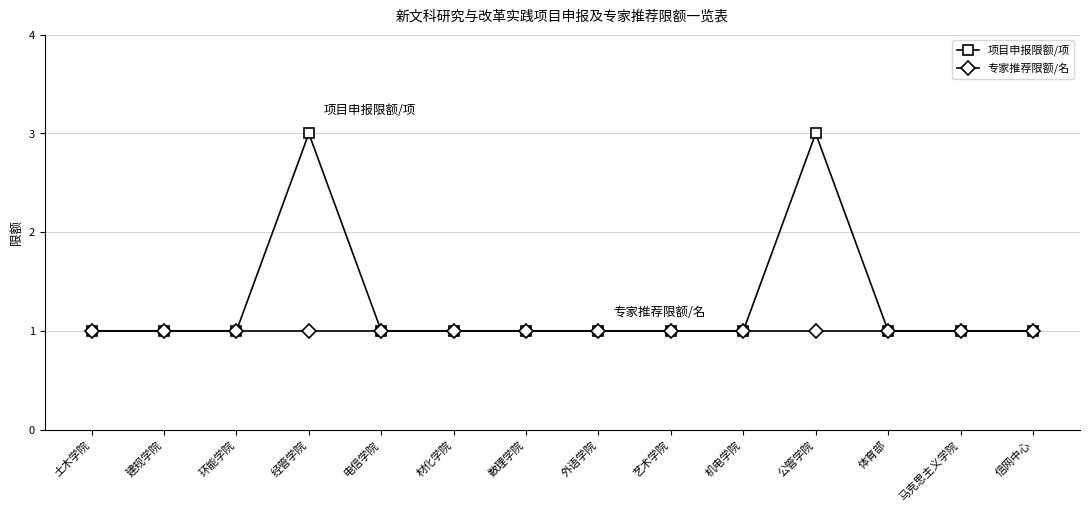

Reading left to right, transcribe all the data shown in this chart.

项目申报限额/项: 土木学院=1	建规学院=1	环能学院=1	经管学院=3	电信学院=1	材化学院=1	数理学院=1	外语学院=1	艺术学院=1	机电学院=1	公管学院=3	体育部=1	马克思主义学院=1	信网中心=1
专家推荐限额/名: 土木学院=1	建规学院=1	环能学院=1	经管学院=1	电信学院=1	材化学院=1	数理学院=1	外语学院=1	艺术学院=1	机电学院=1	公管学院=1	体育部=1	马克思主义学院=1	信网中心=1